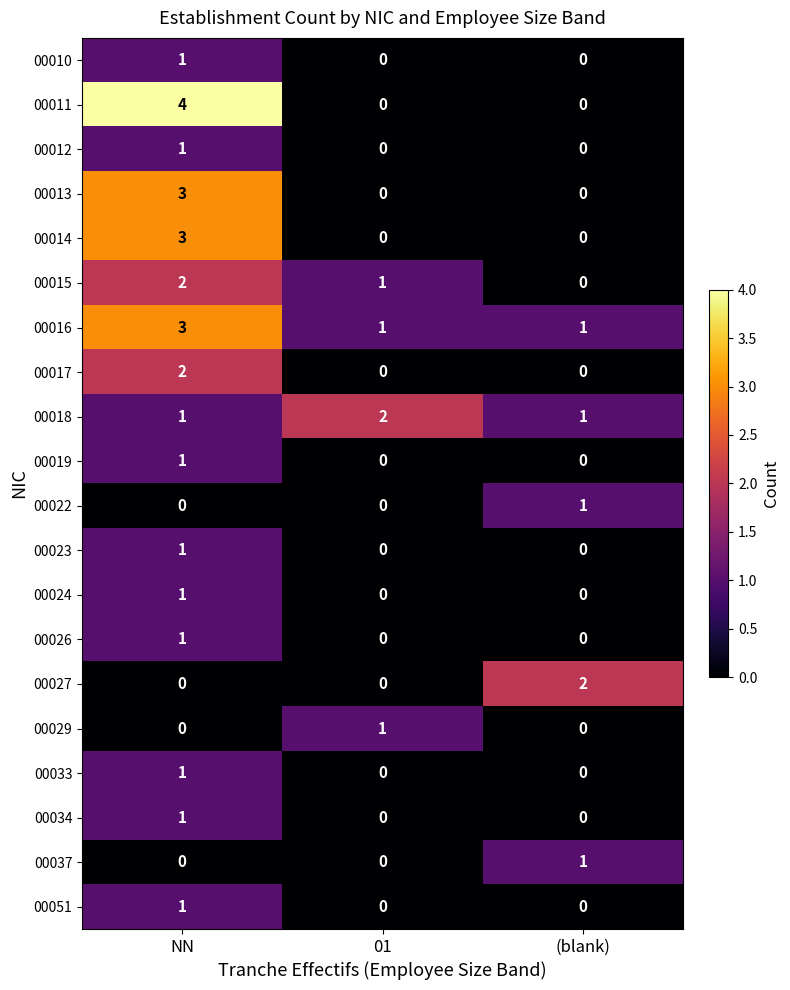

How many 00029 values are between 0 and 1?

3